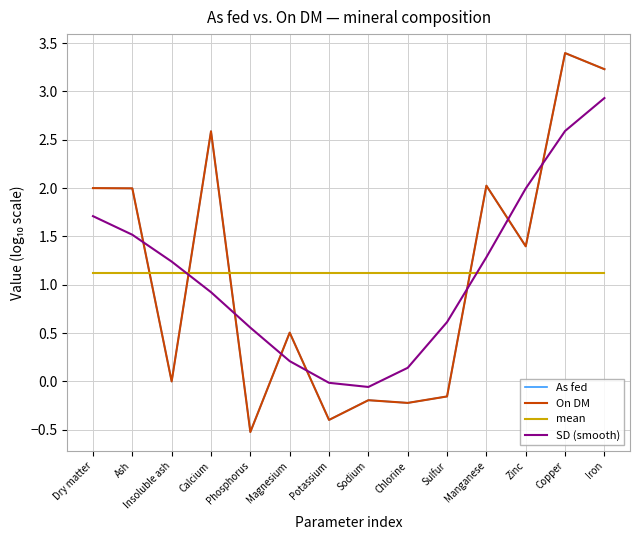

What is the total value across all series at Ash?

6.6